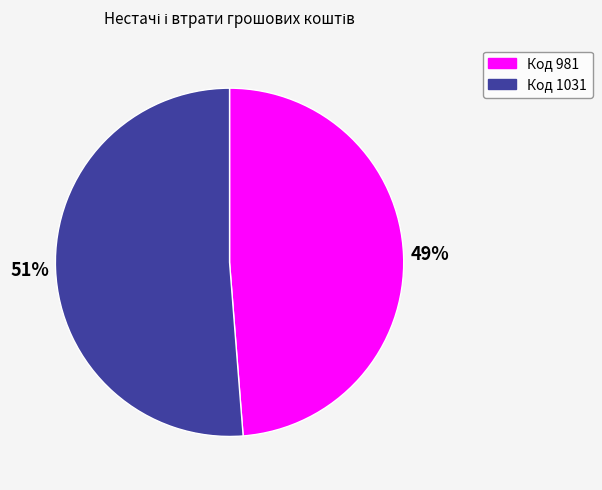

Count the number of slices in the pie.

2